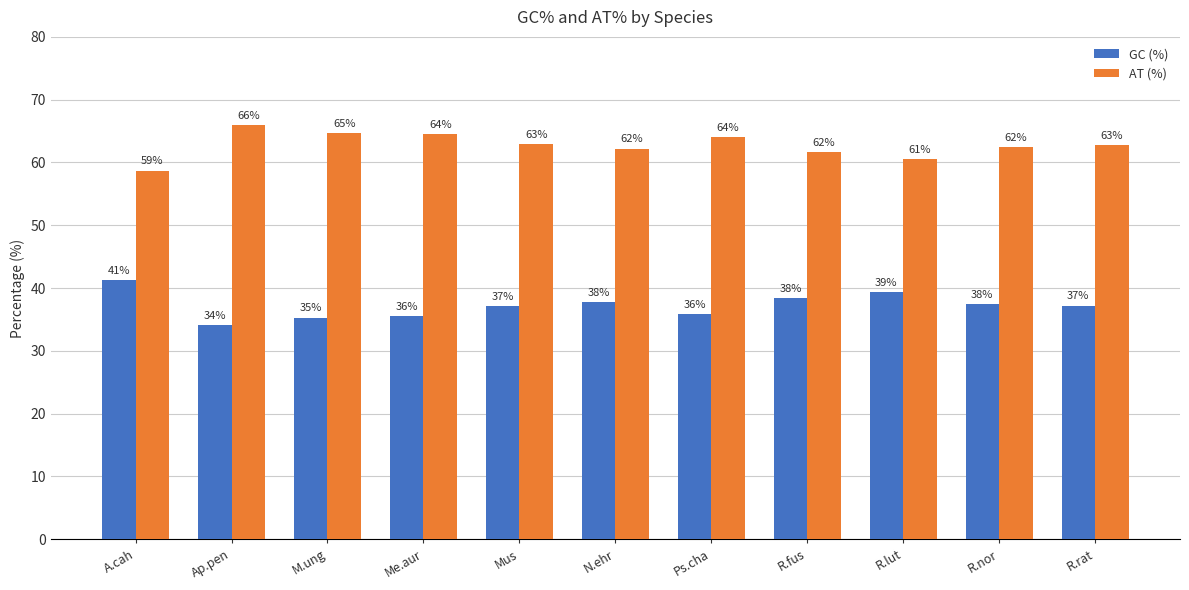

What is the value of the GC (%) bar at the 4th from the left?

35.5